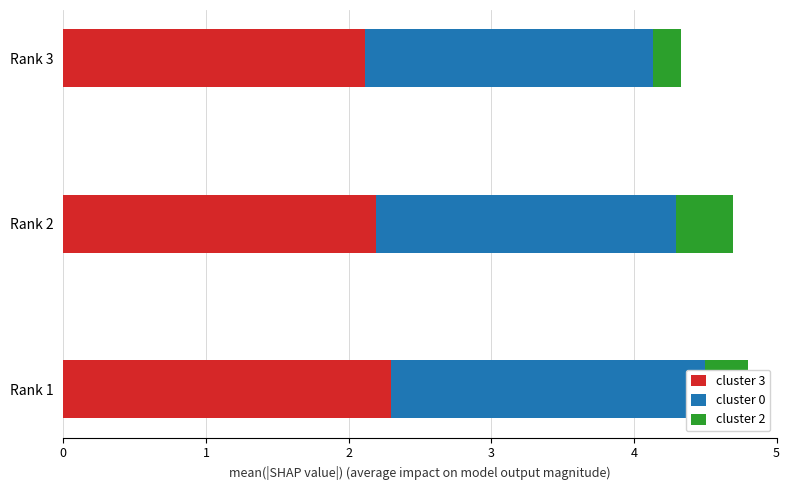

At how many categories does at least one series exceed 0?

3